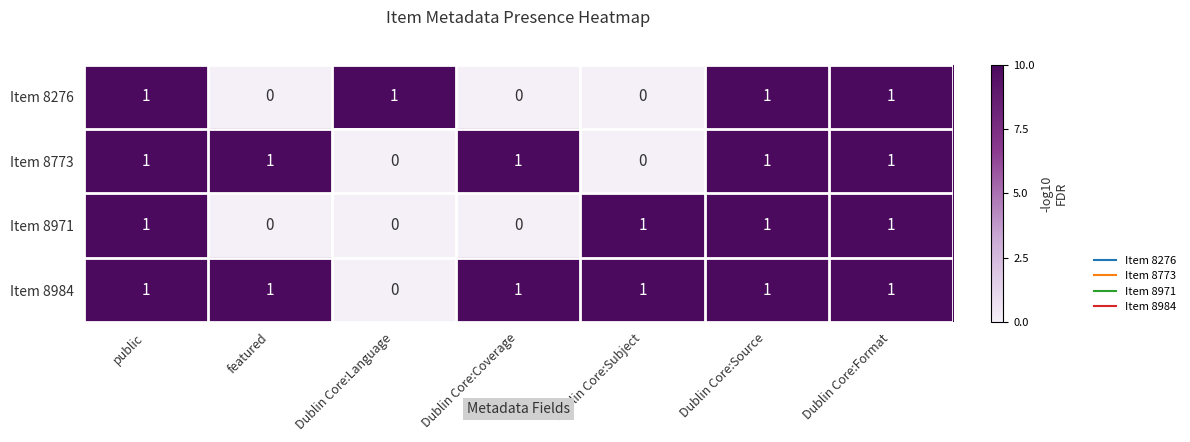

Which series has the largest total across all categories?

Item 8984